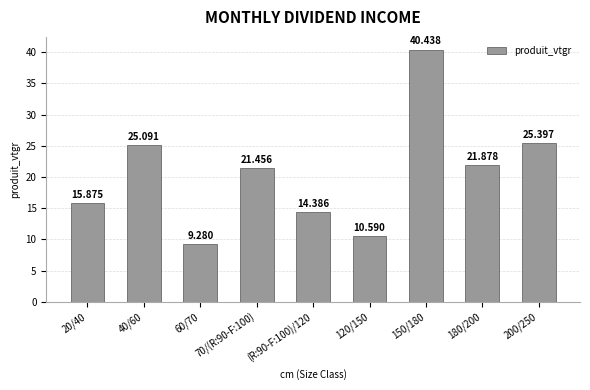

The value at 180/200 is 21.9. True or false?

True